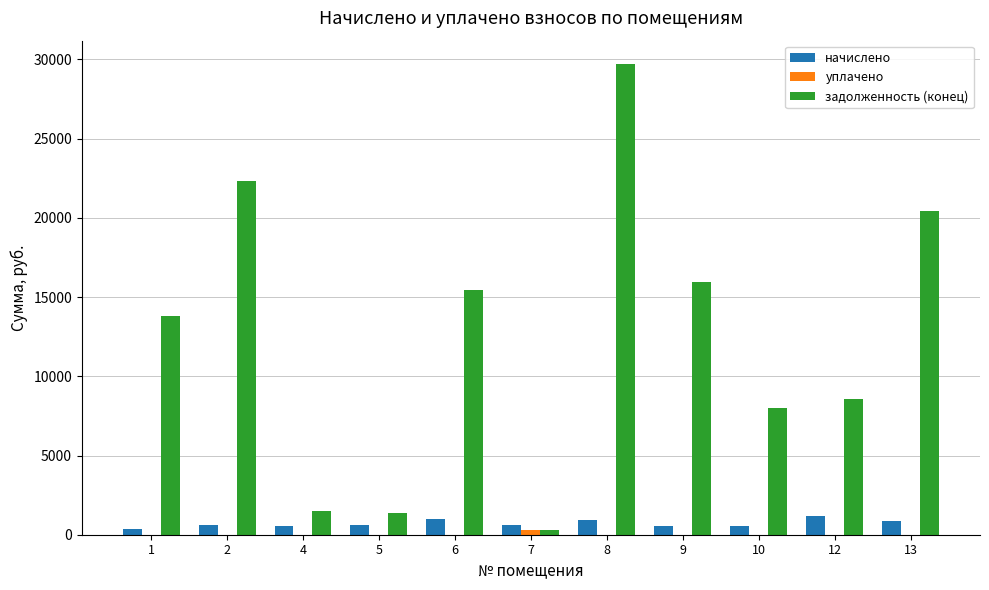

What is the sum of all задолженность (конец) values?

137312.8